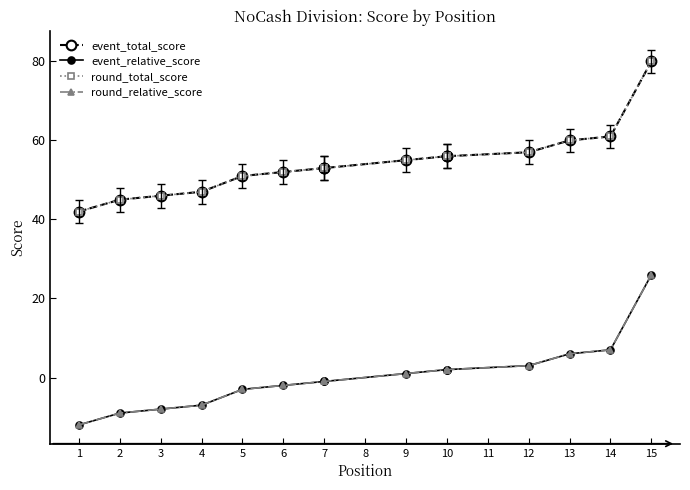

How many lines are shown in the chart?

4